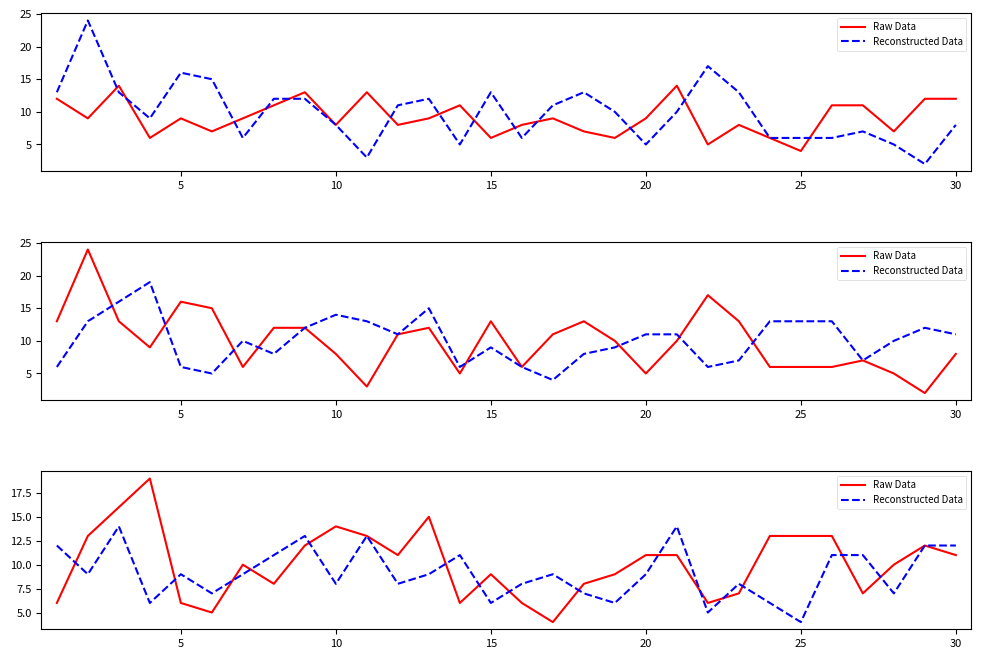

What are all the series names shown in the legend?

Raw Data, Reconstructed Data